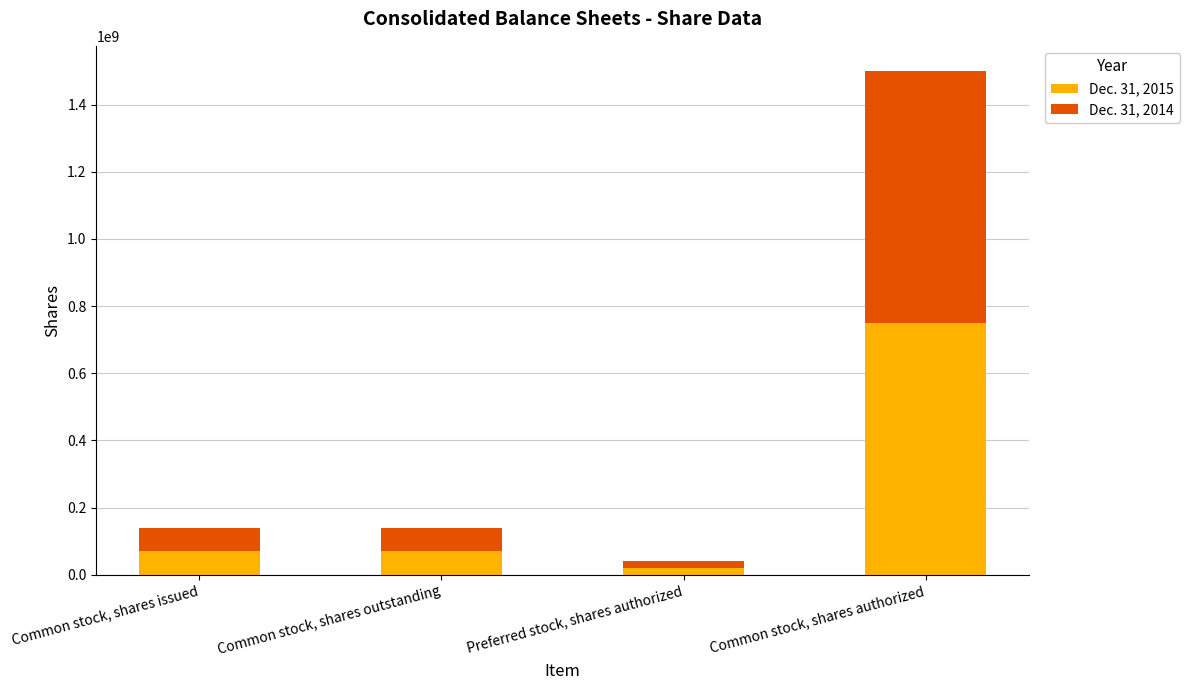

What is the highest value of the Dec. 31, 2015 series?

750000000